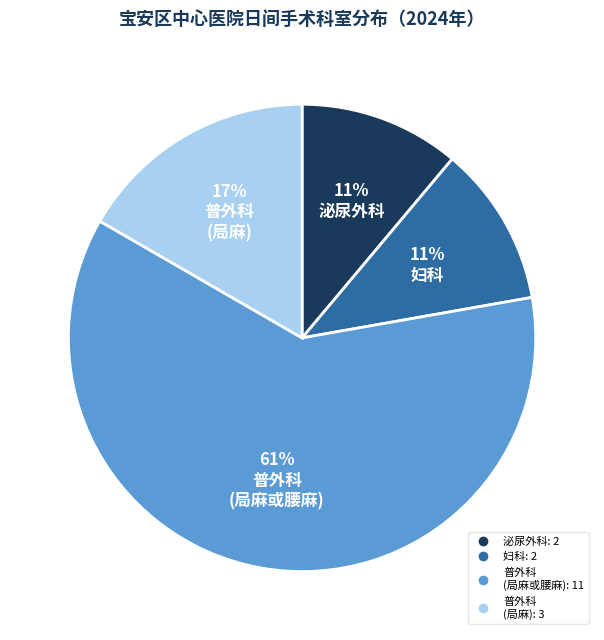

To the nearest percent, what portion does 普外科 (局麻) represent?

17%